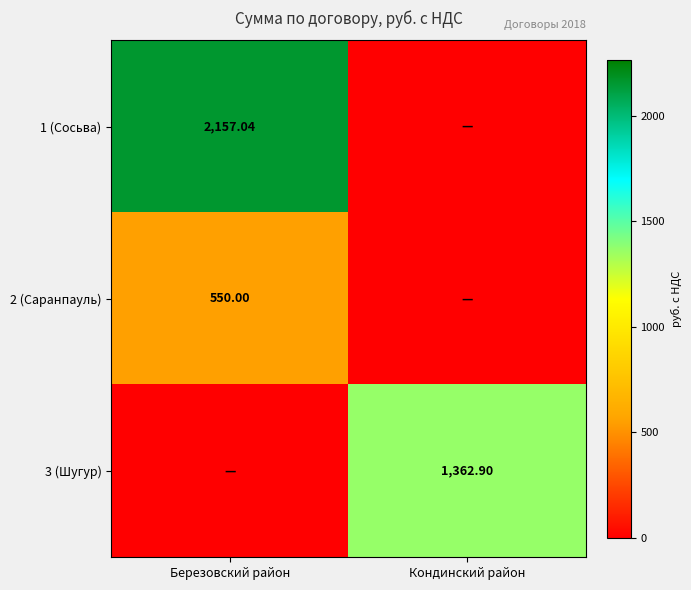

What is the difference between the highest and lowest values at Березовский район?

2157.0